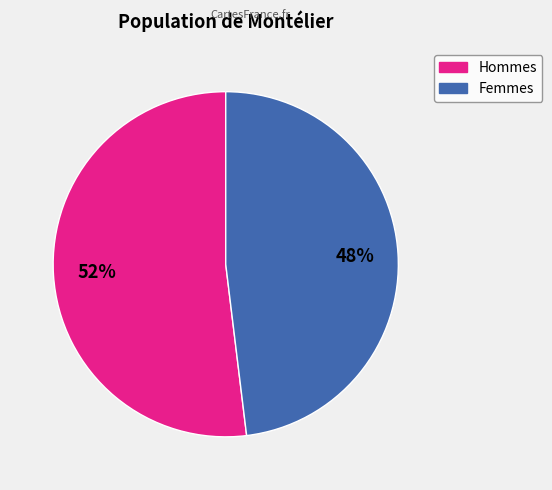

To the nearest percent, what is the difference between the largest and smallest slice percentages?

4%